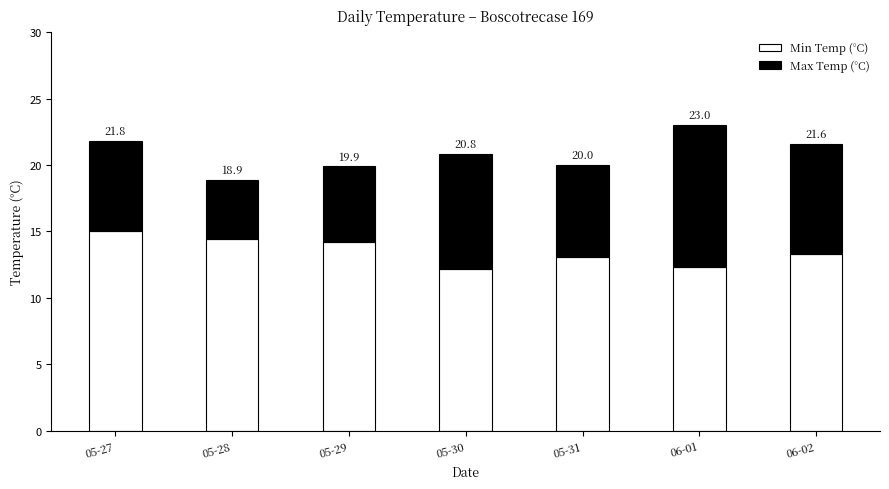

What is the difference between the Max Temp (°C) values at 05-27 and 05-30?

1.8